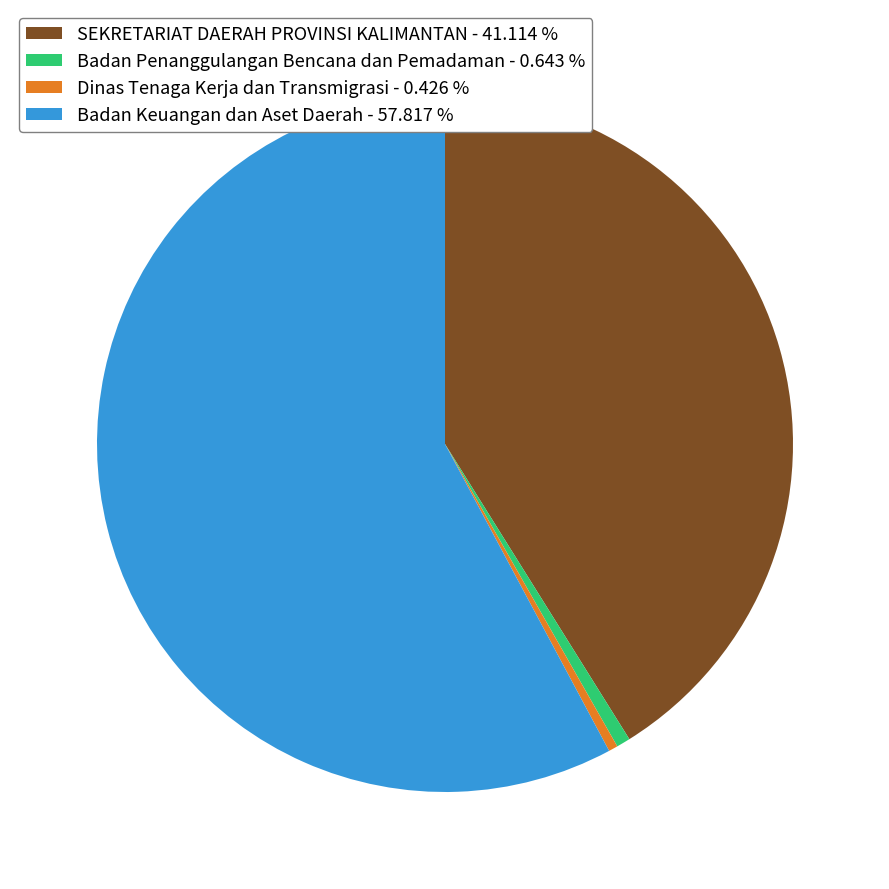

How many slices are in this pie chart?

4